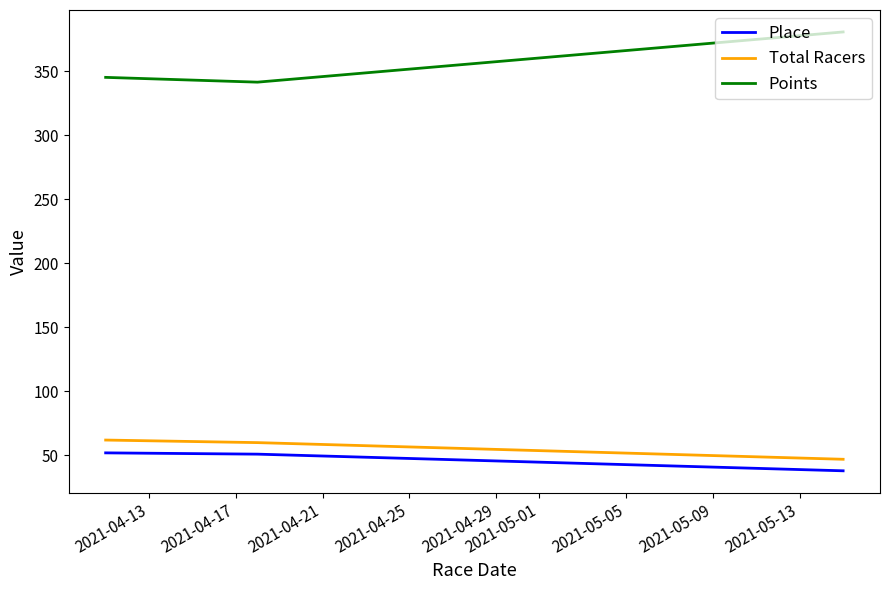

What is the difference between the maximum and minimum values in the Points series?

39.2